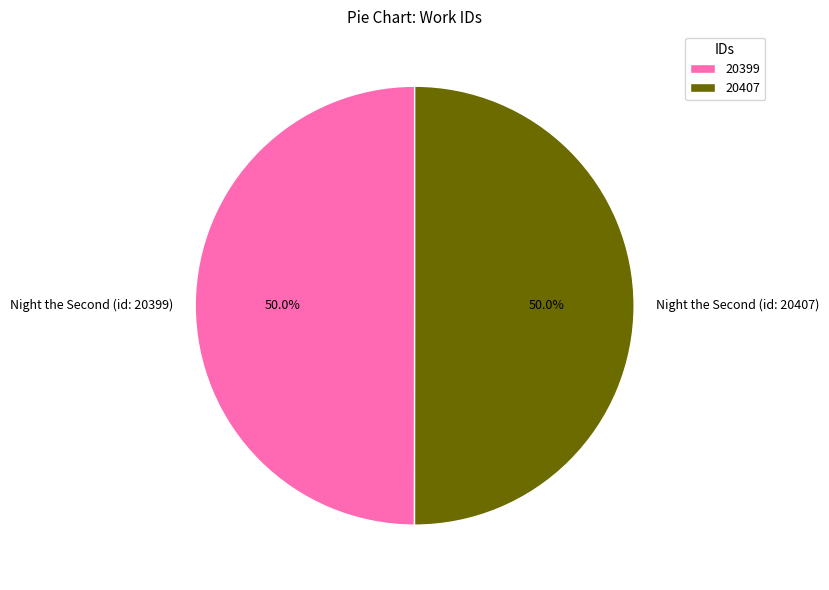

How many segments does this pie chart have?

2